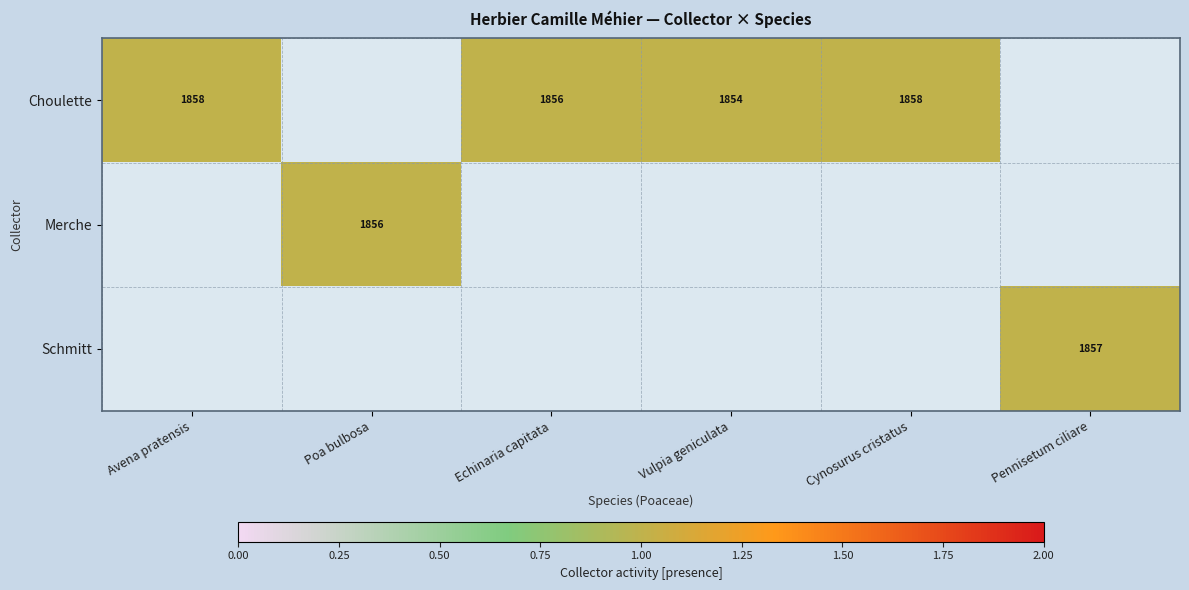

Reading left to right, extract all data points from this chart.

Choulette: 1	0	1	1	1	0
Merche: 0	1	0	0	0	0
Schmitt: 0	0	0	0	0	1